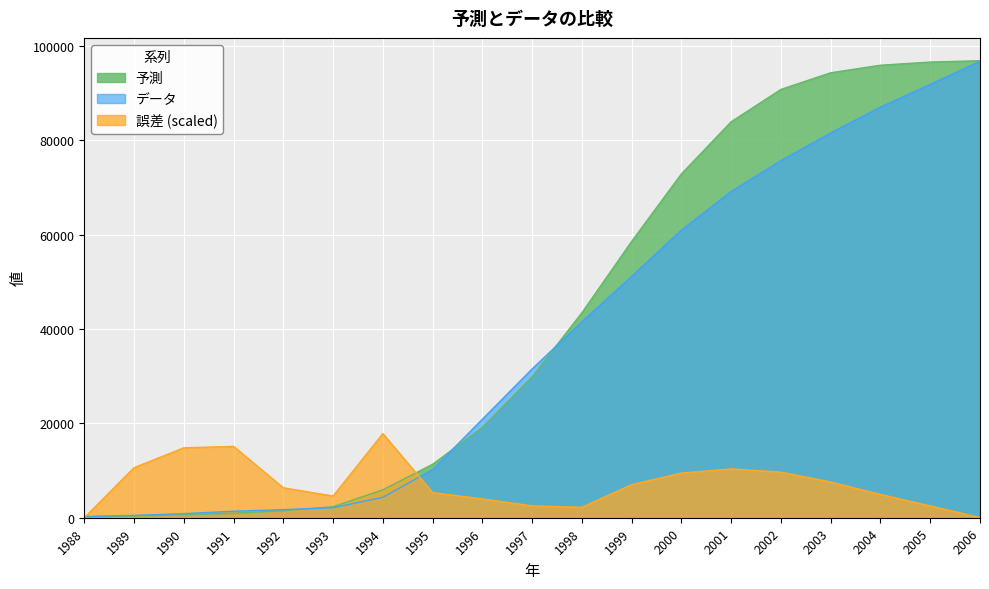

Does the chart display data point markers on the line(s)?

No